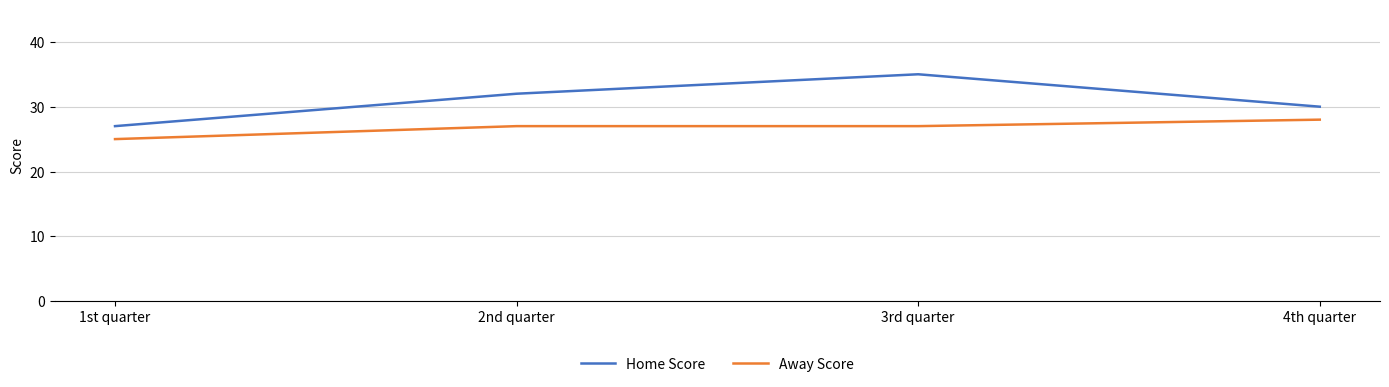

Reading left to right, what are all the values shown in this chart?

Home Score: 1st quarter=27	2nd quarter=32	3rd quarter=35	4th quarter=30
Away Score: 1st quarter=25	2nd quarter=27	3rd quarter=27	4th quarter=28